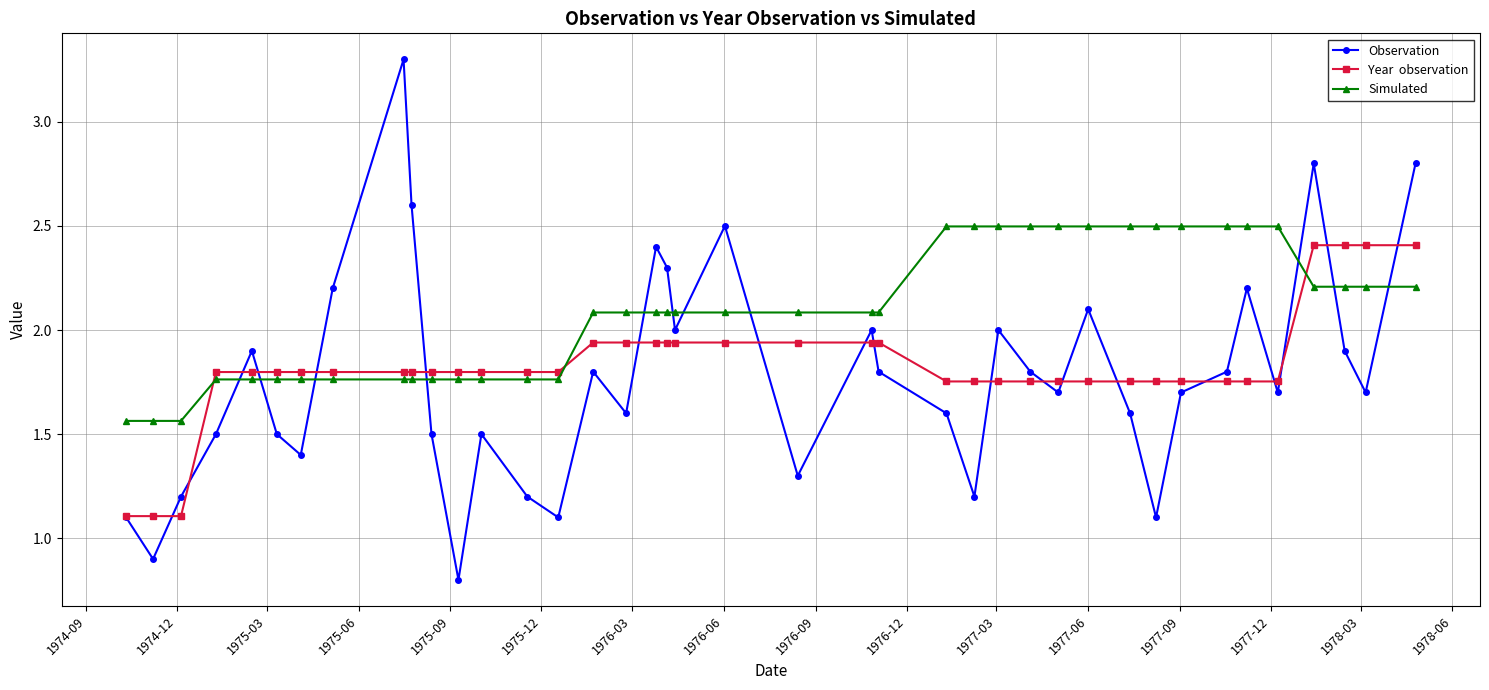

What is the maximum value shown in the chart?

3.3